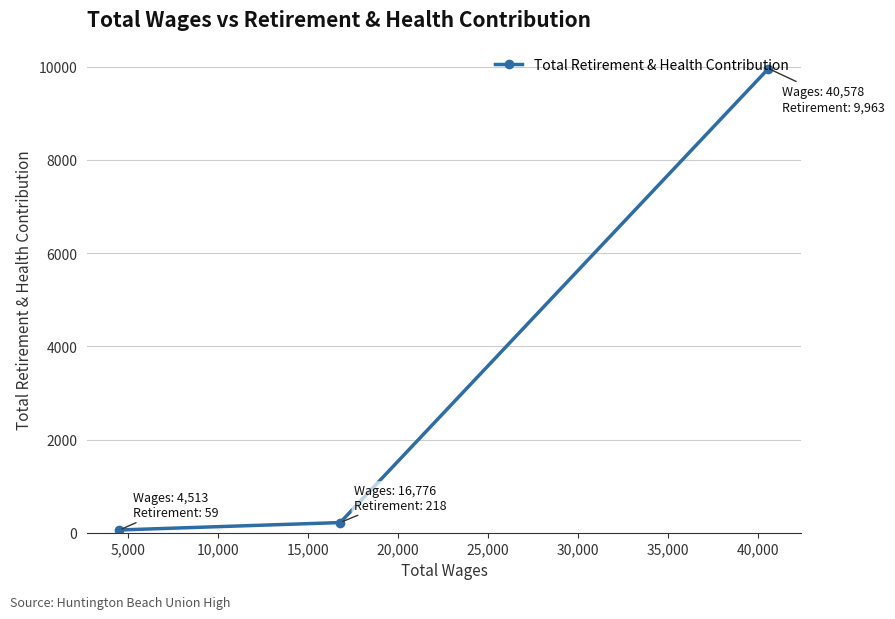

How many lines are shown in the chart?

1